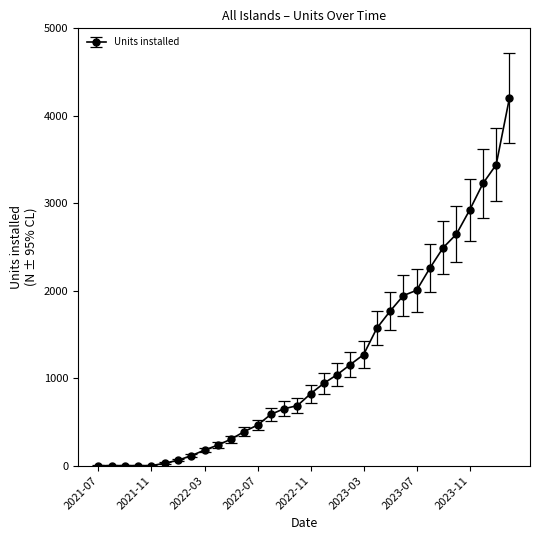

What is the difference between the maximum and minimum values?

4204